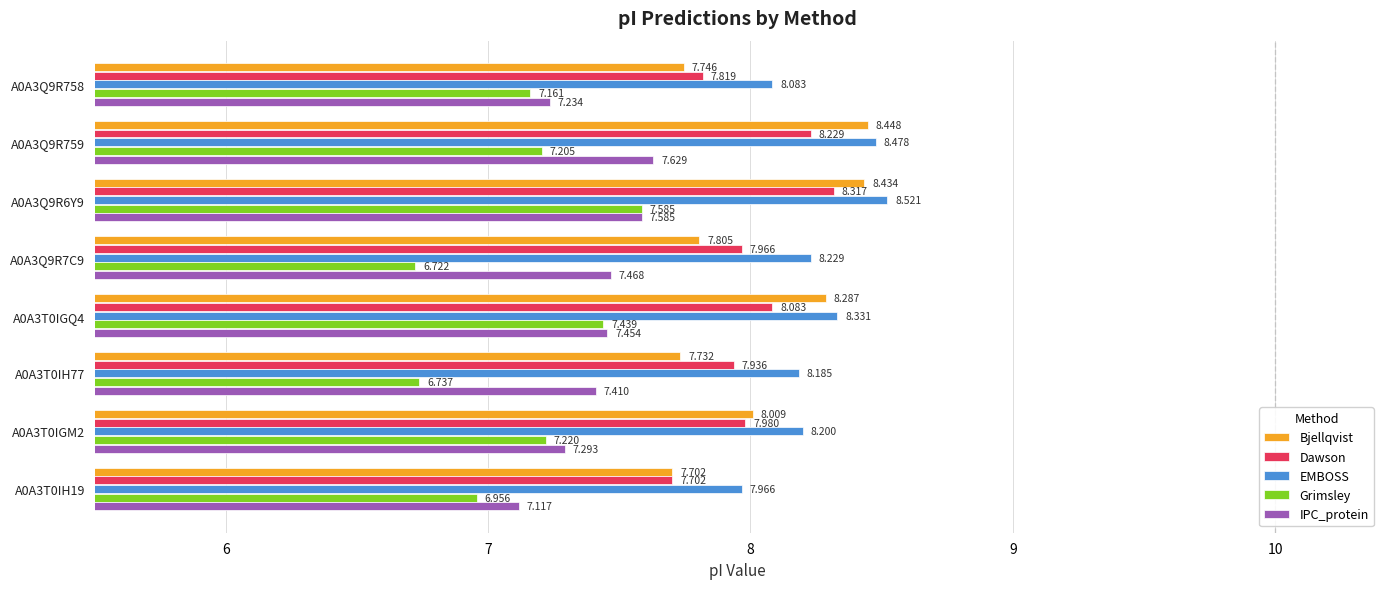

Which series changed the most between A0A3Q9R6Y9 and A0A3T0IGM2?

Bjellqvist